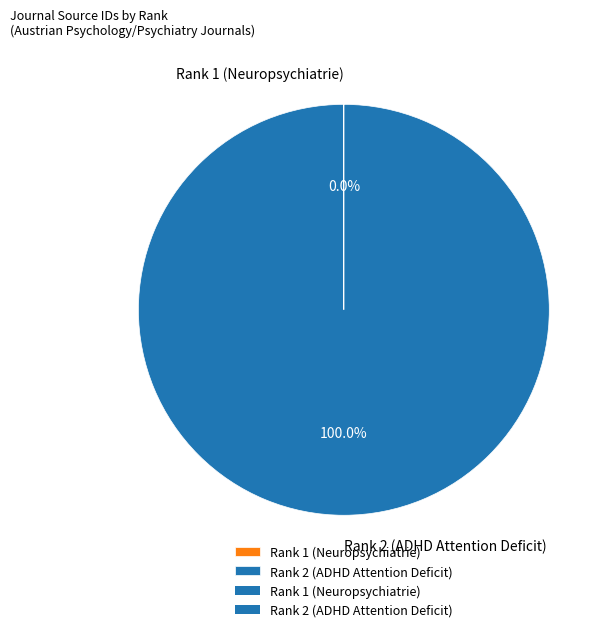

Does Rank 2 (ADHD Attention Deficit) represent more than half of the total?

Yes